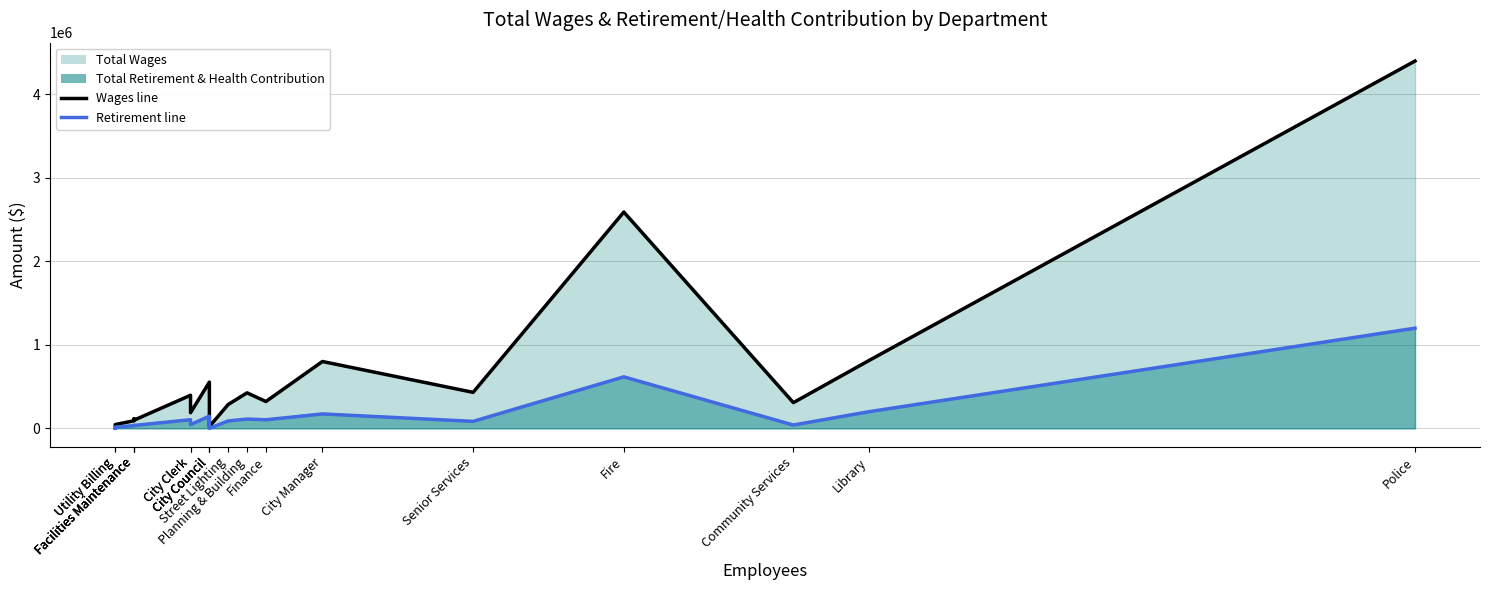

What is the sum of all Total Wages values?

12185597